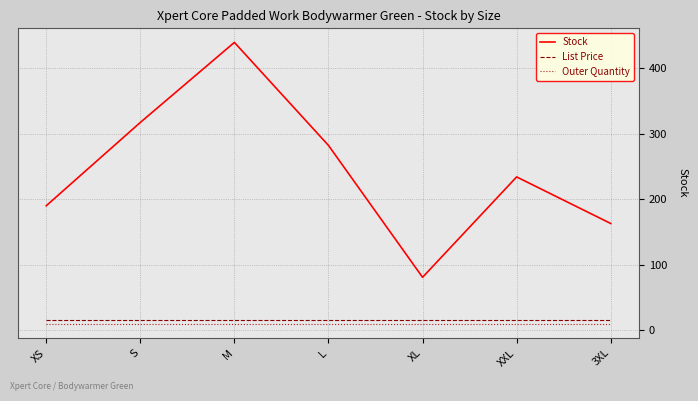

Is this an area chart (filled region under the line)?

No